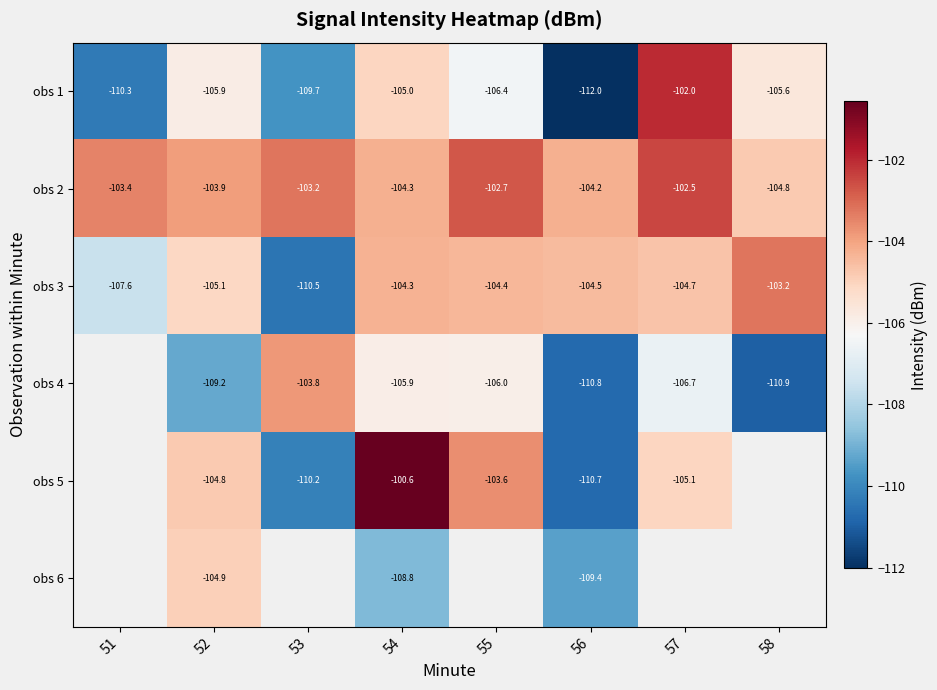

What is the total value across all series at 54?

-628.9